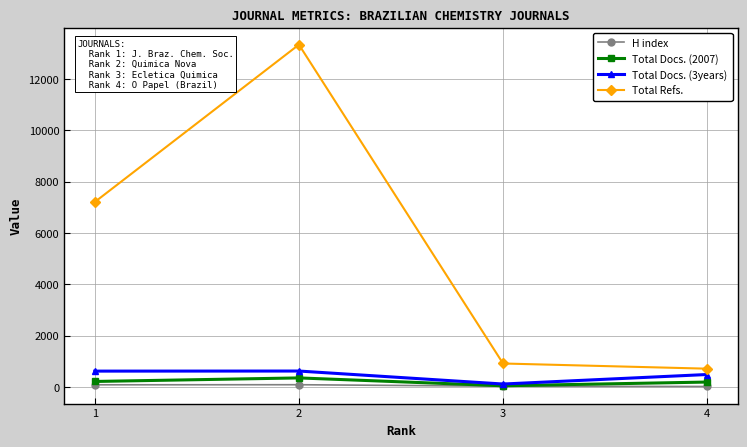

What is the difference between the second highest and second lowest values in the Total Refs. series?

6292